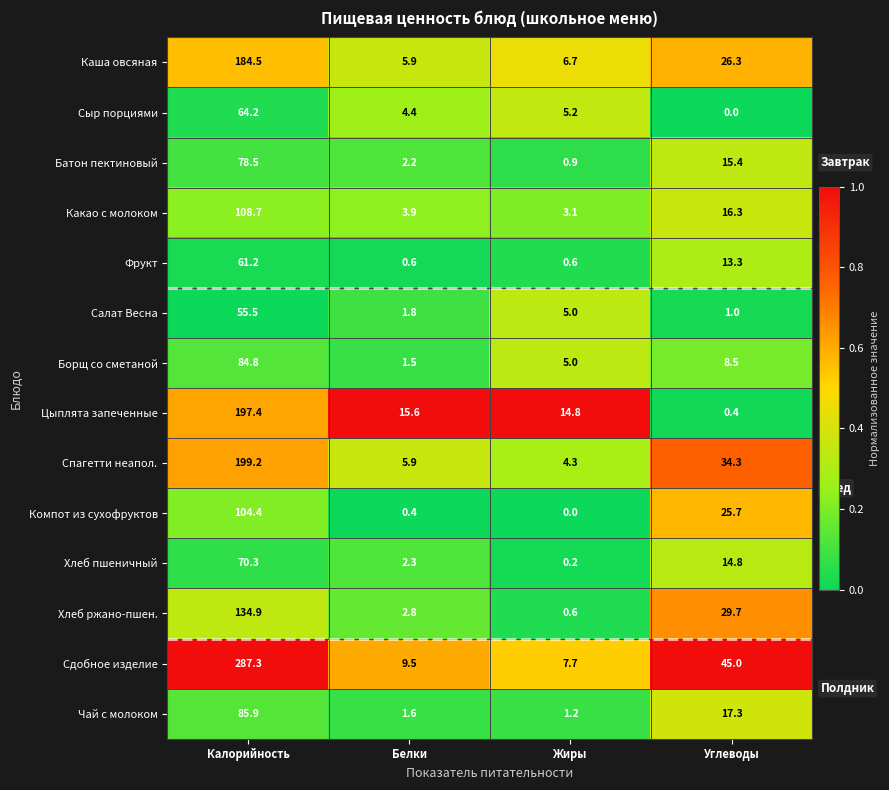

What is the highest value of the Чай с молоком series?

85.9